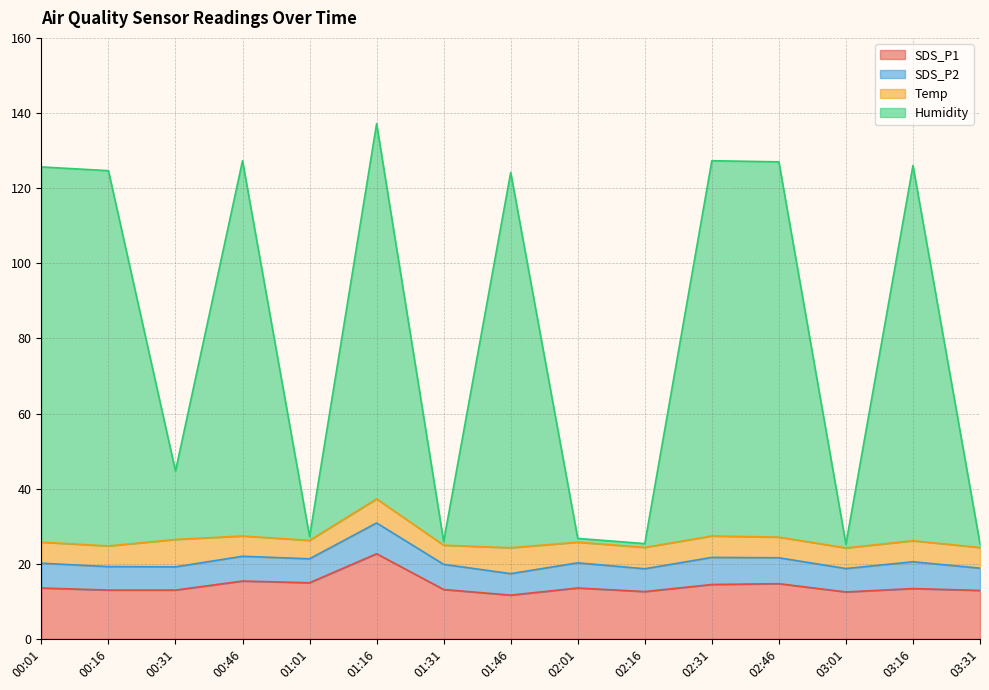

What are all the series names shown in the legend?

SDS_P1, SDS_P2, Temp, Humidity